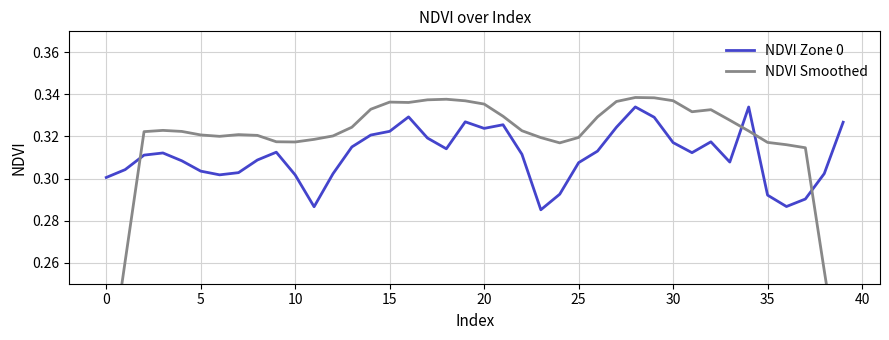

How many interior local valleys does the NDVI Smoothed series have?

5